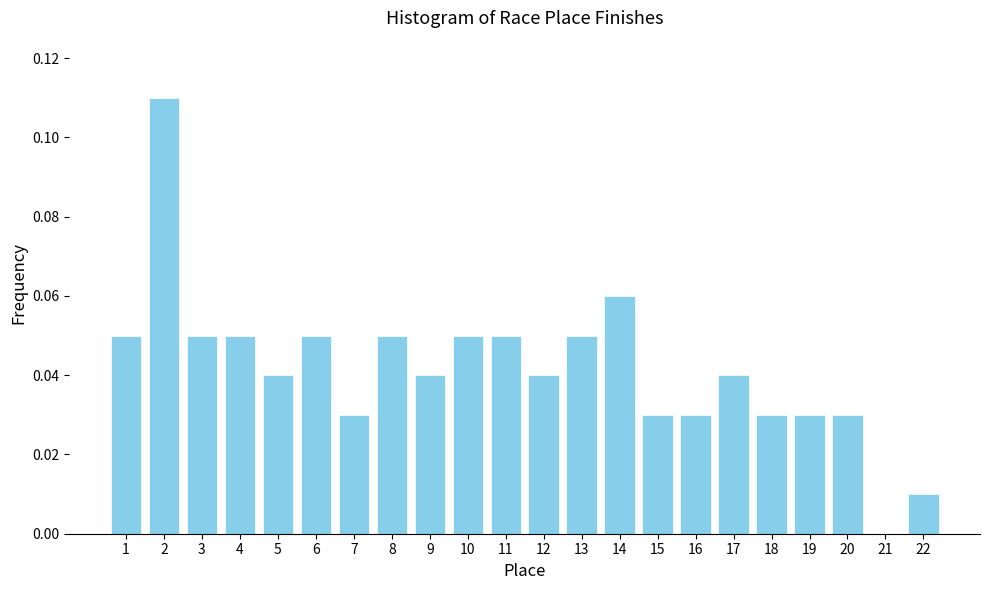

Which has a higher value, 22 or 3?

3